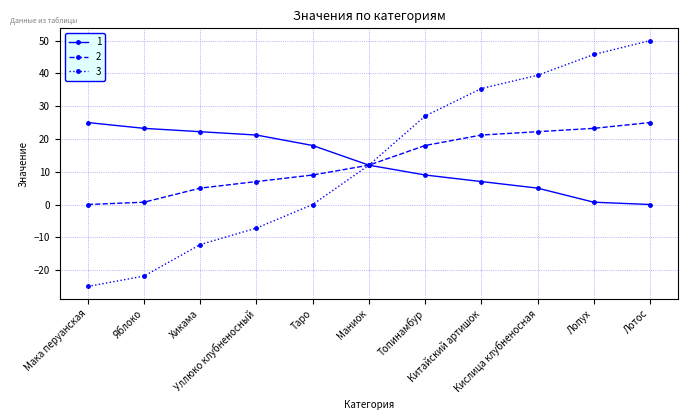

How many categories are shown in the chart?

11